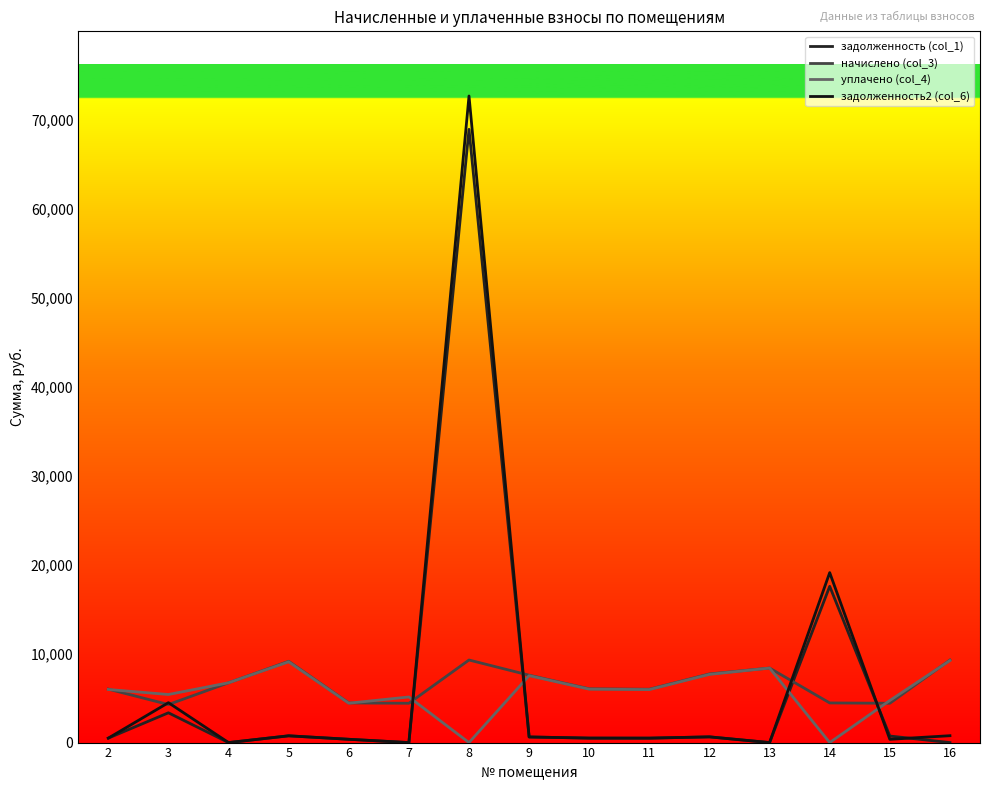

At which category does the chart reach its minimum across all series?

4